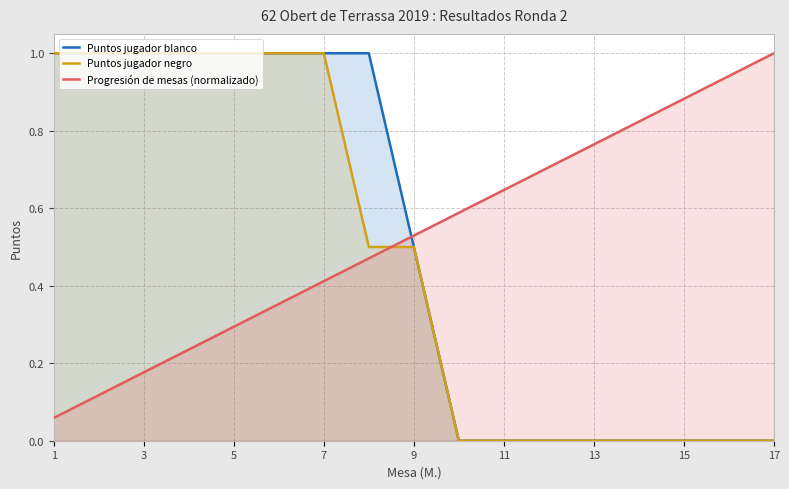

At which category is the sum across all series the highest?

7